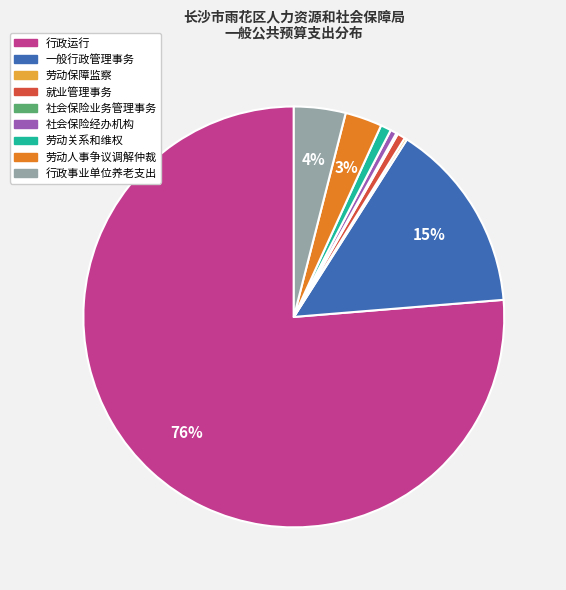

What percentage is the 行政事业单位养老支出 slice, to the nearest percent?

4%